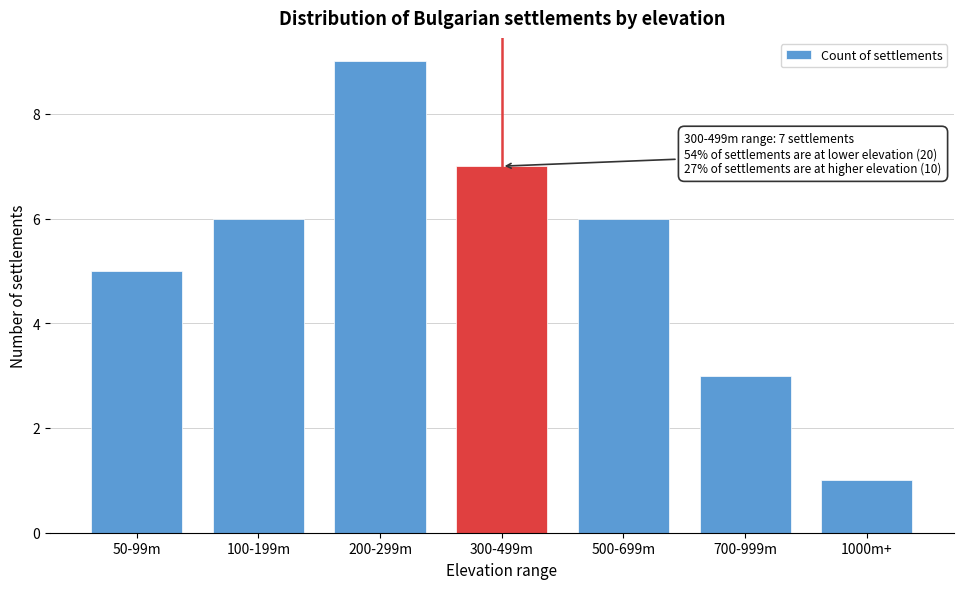

Reading right to left, extract all data points from this chart.

1000m+=1	700-999m=3	500-699m=6	300-499m=7	200-299m=9	100-199m=6	50-99m=5